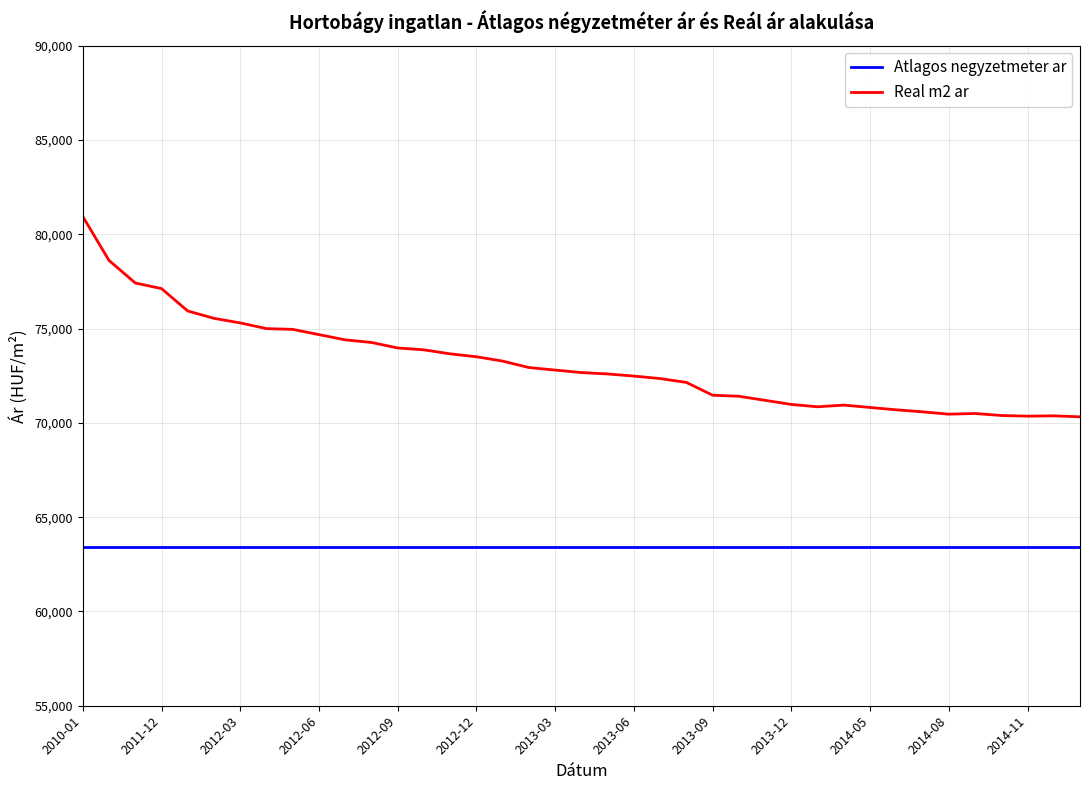

List the series in order of their peak value, highest first.

Real m2 ar, Atlagos negyzetmeter ar